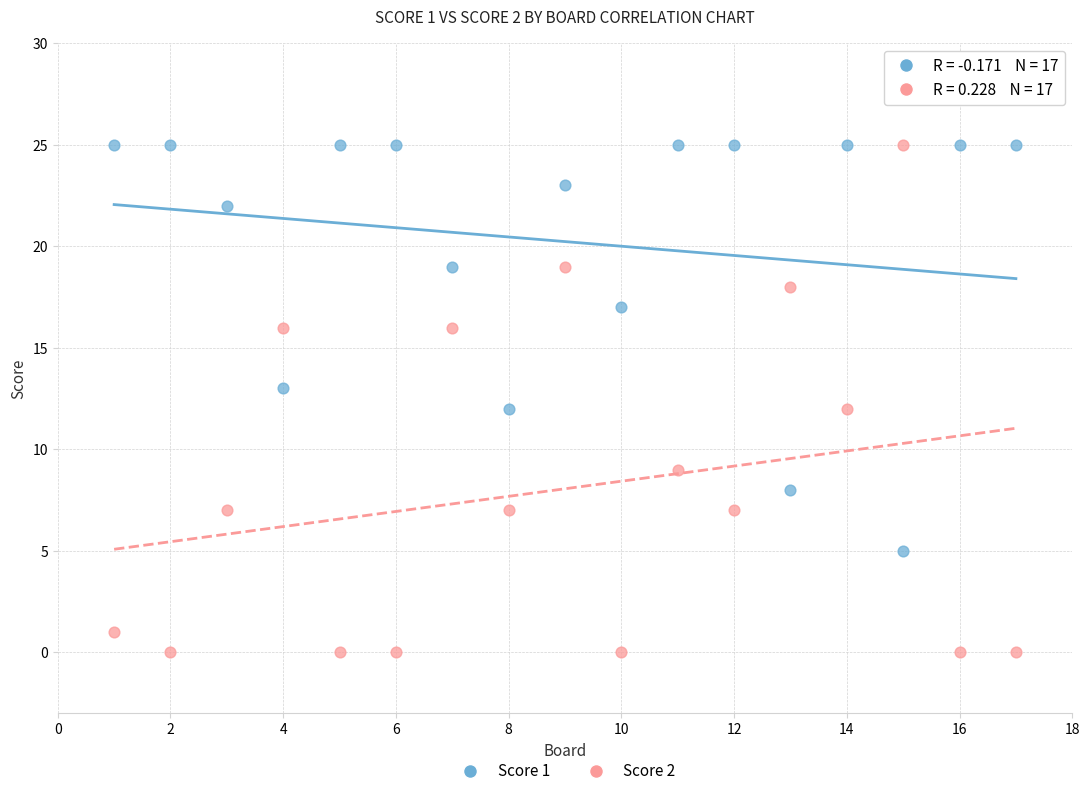

Across all data points, what is the range of Y values (max minus min)?

25